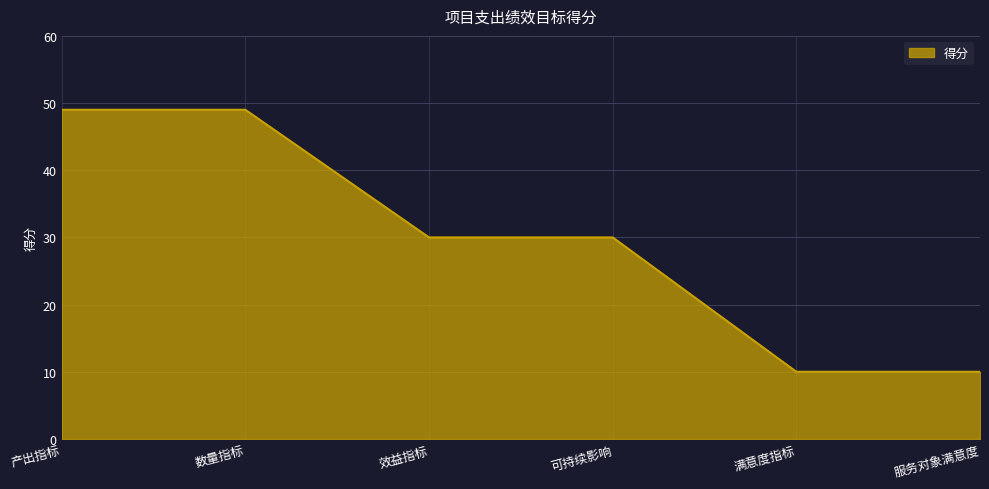

True or false: the data has more than 2 interior local peaks.

False